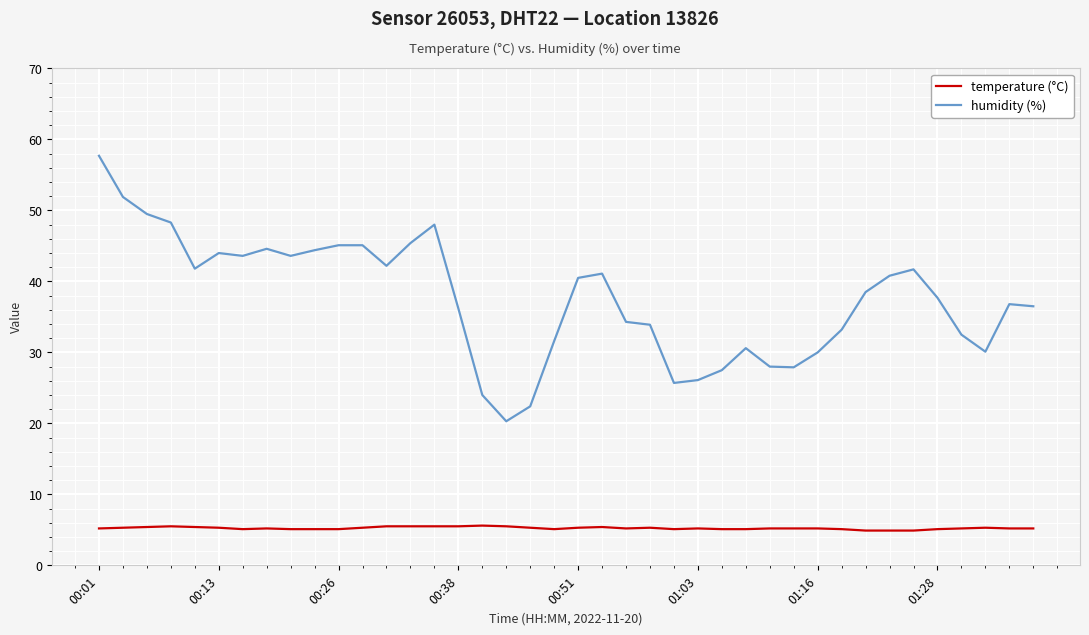

What is the difference between the maximum and minimum values in the humidity (%) series?

37.4